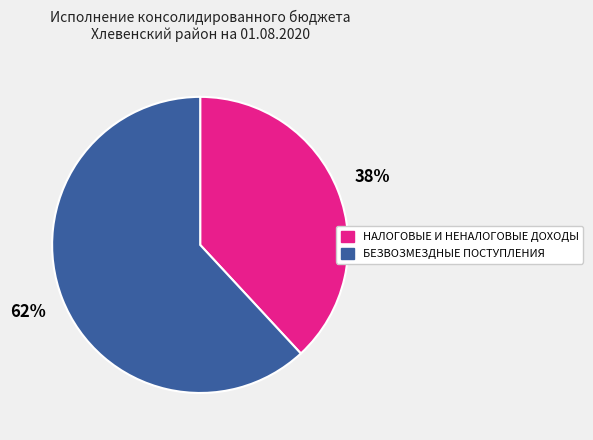

Rank the categories by value from highest to lowest.

БЕЗВОЗМЕЗДНЫЕ ПОСТУПЛЕНИЯ, НАЛОГОВЫЕ И НЕНАЛОГОВЫЕ ДОХОДЫ